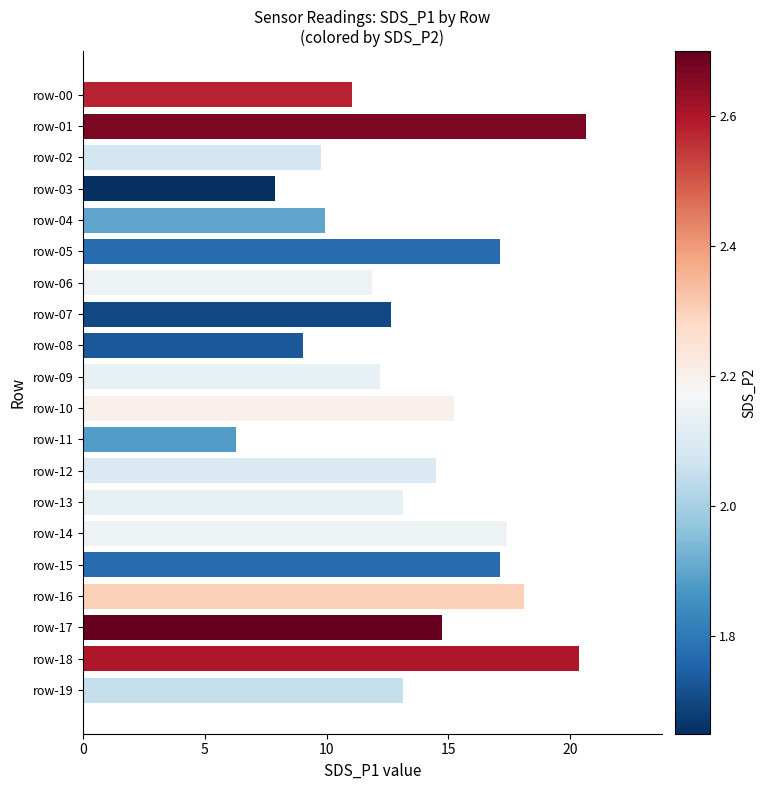

What is the smallest value displayed?

6.3